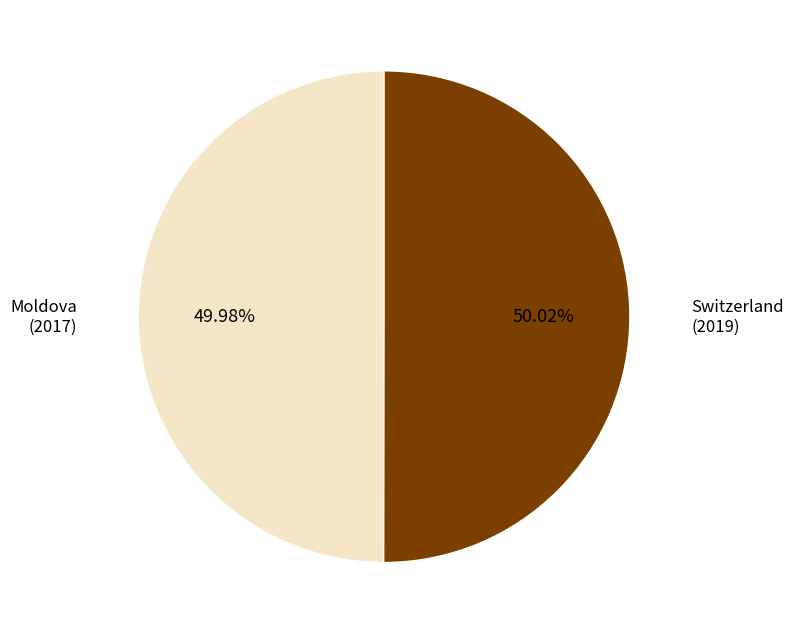

Does any single category account for the majority?

Yes